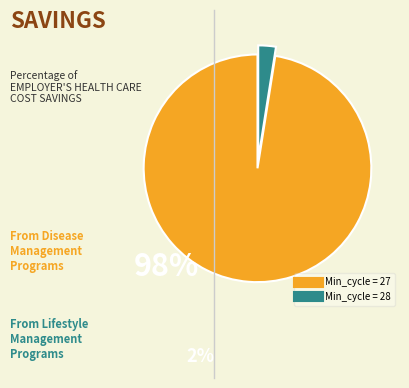

Is there any slice that represents more than half of the pie?

Yes